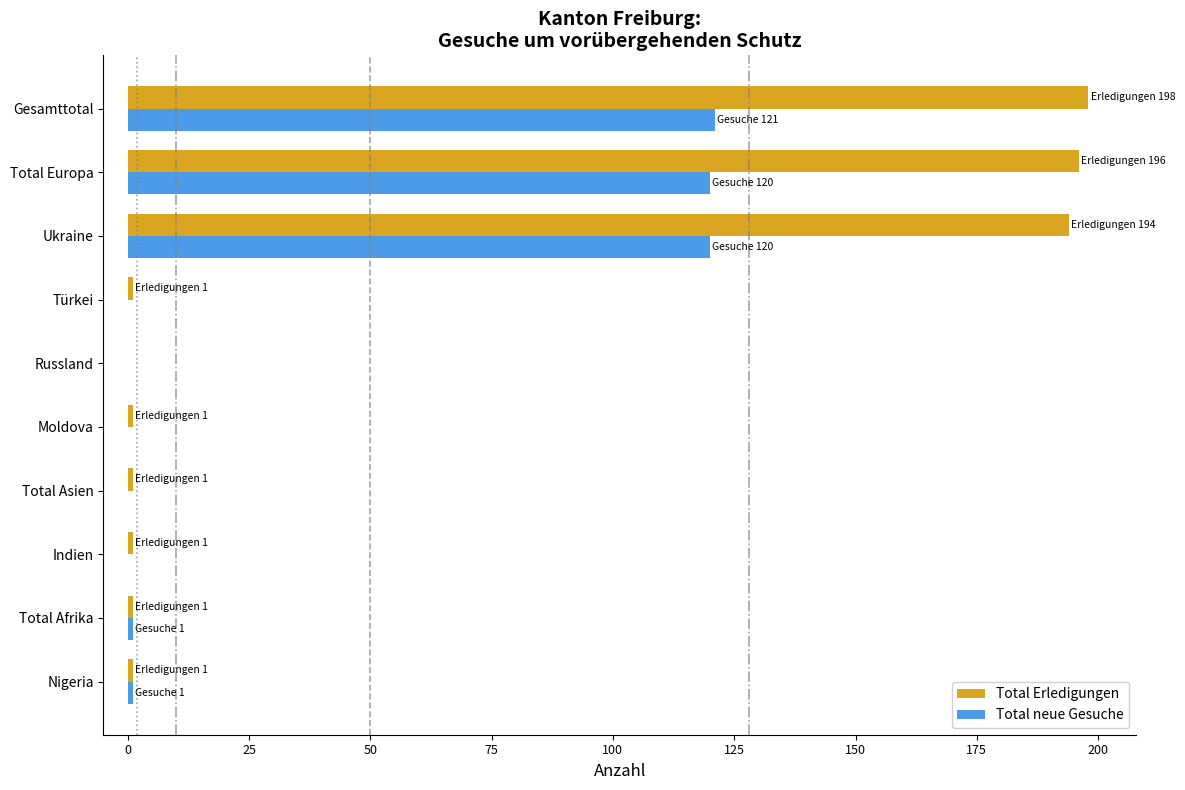

Which series changed the most between Nigeria and Ukraine?

Total Erledigungen